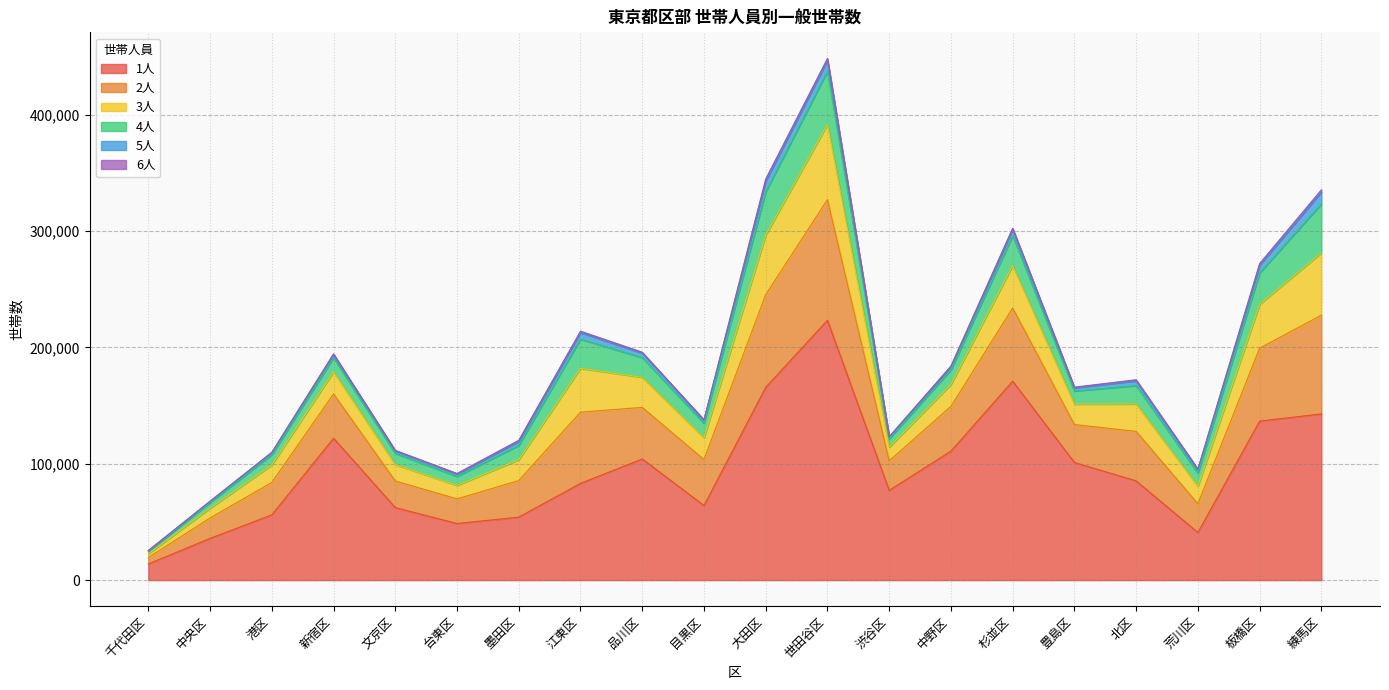

Is the value of 4人 at 目黒区 greater than the value of 2人 at 台東区?

No